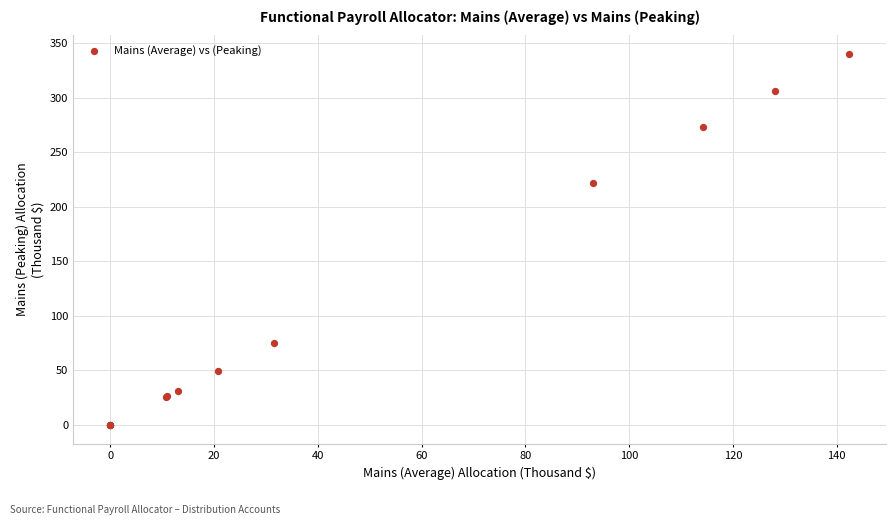

What Y value in the scatter plot is closest to 170?

222.3